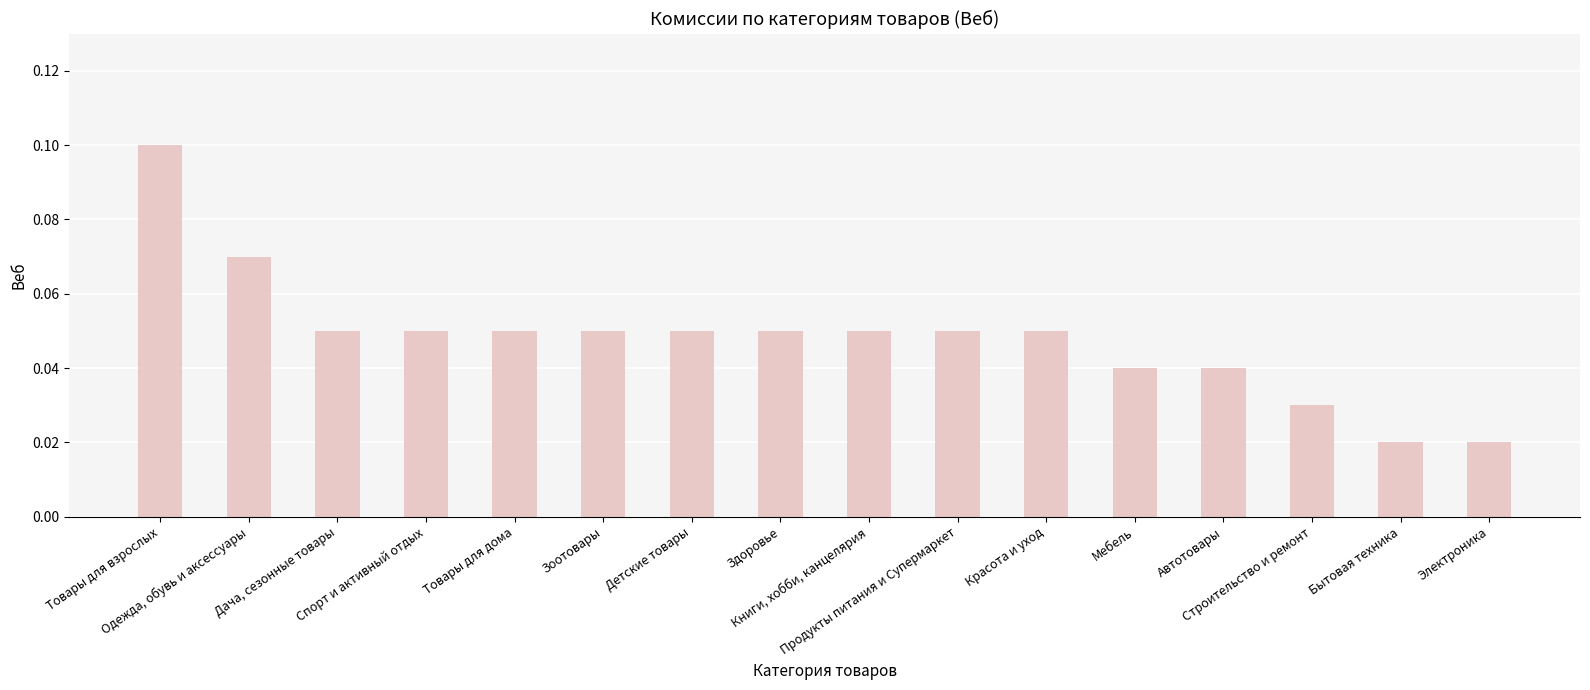

What is the sum of all values?

0.8